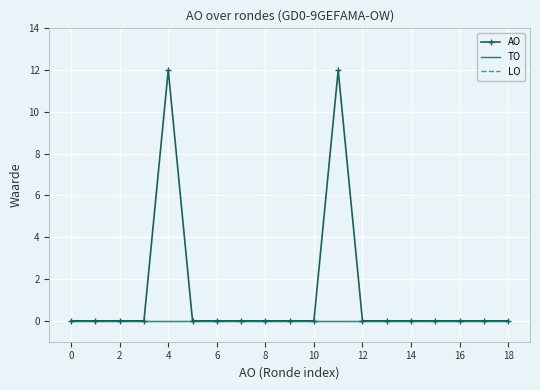

How many categories are shown in the chart?

19